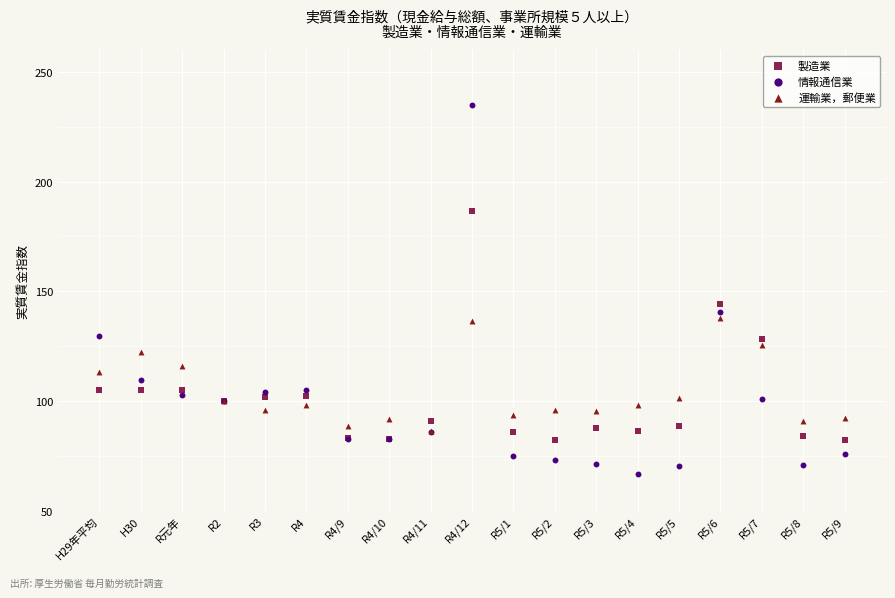

What are all the series names shown in the legend?

製造業, 情報通信業, 運輸業，郵便業